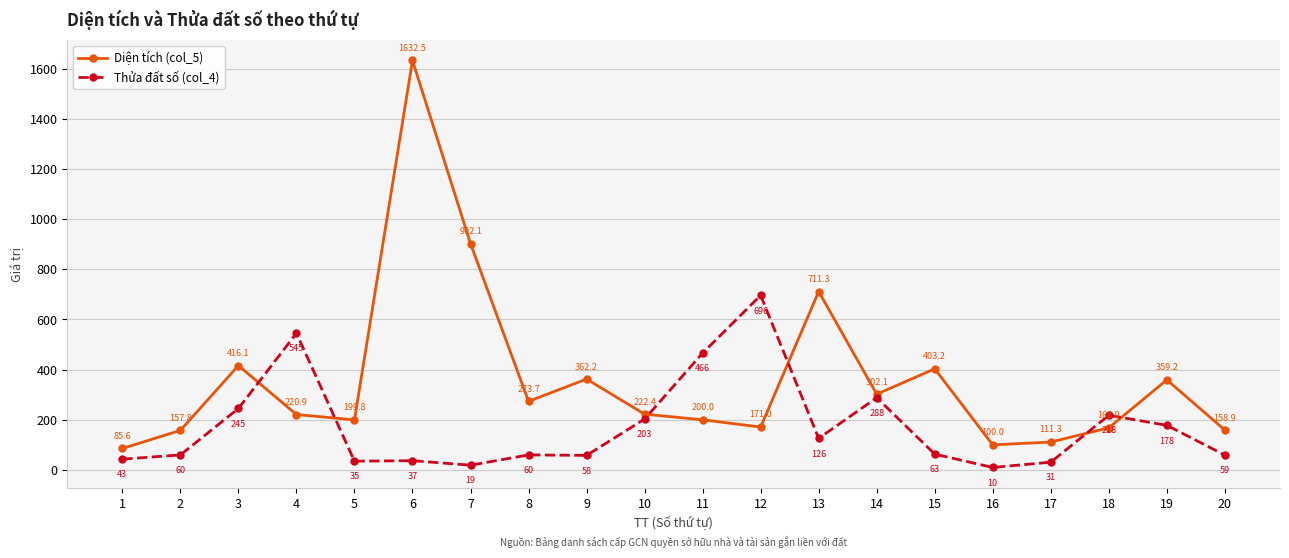

How many data points in Diện tích (col_5) are less than 222?

10